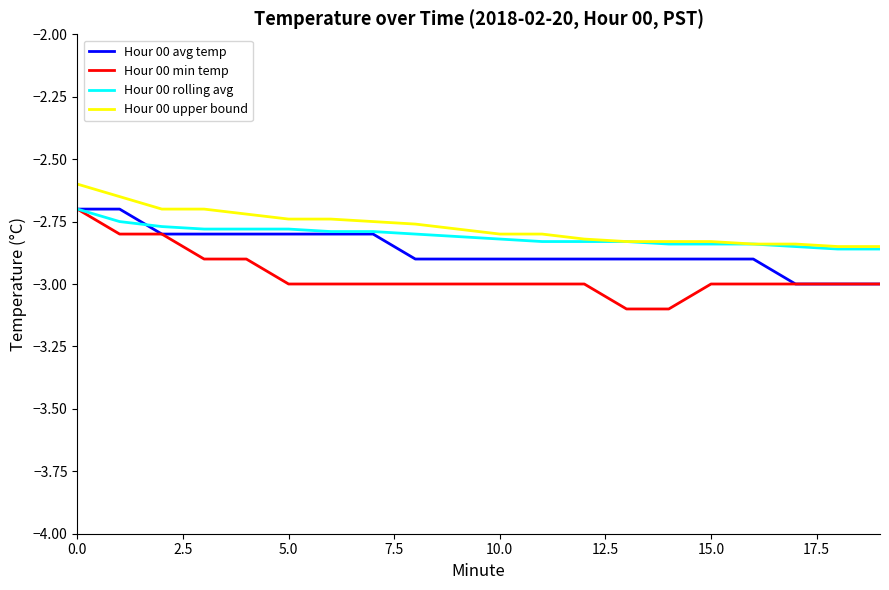

What is the difference between the maximum and minimum values in the Hour 00 avg temp series?

0.3